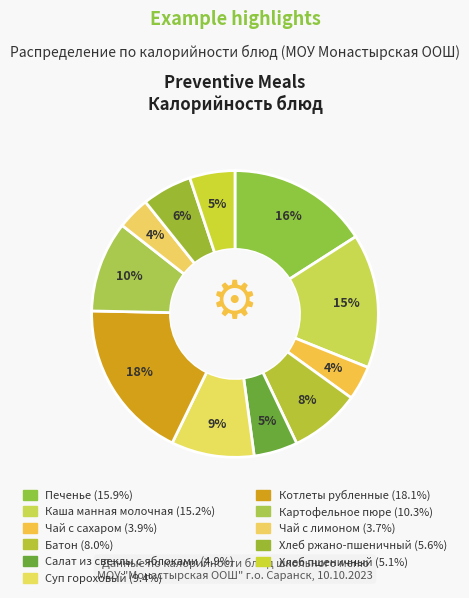

Count the number of slices in the pie.

11